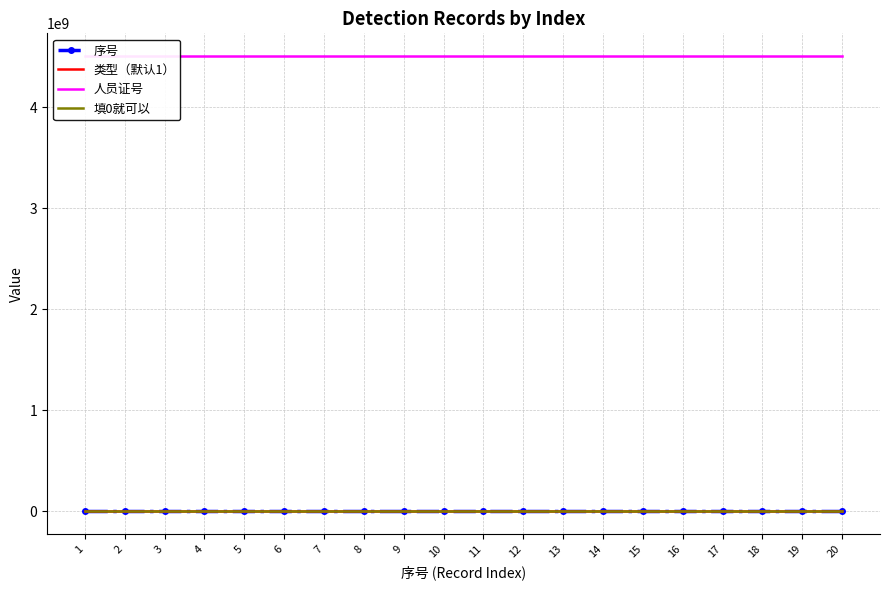

What is the value of the 人员证号 point at the 9th from the left?

4509000024